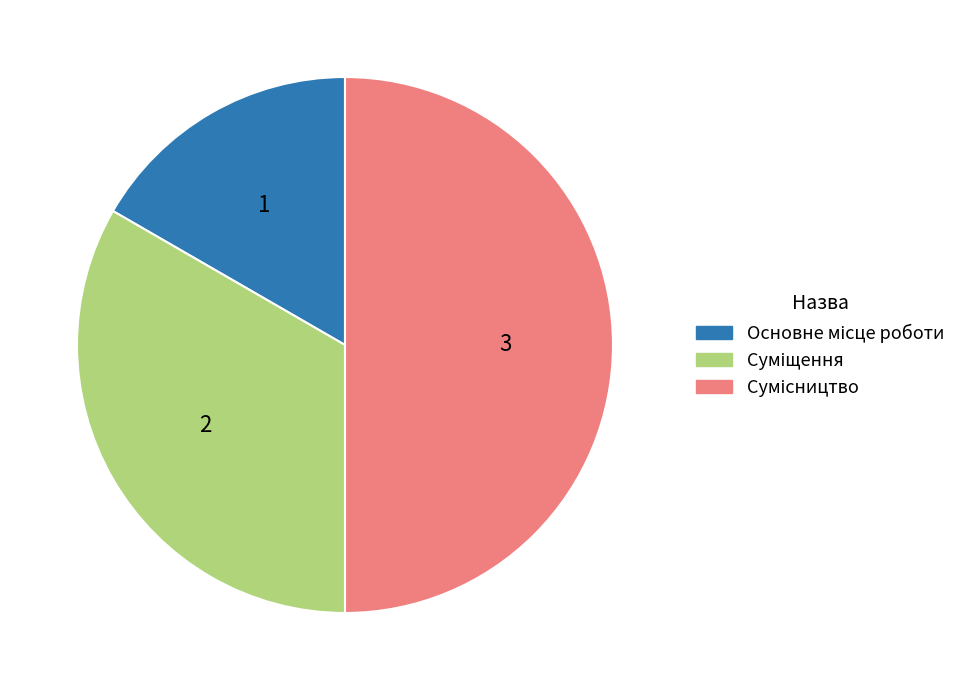

Count the number of slices in the pie.

3